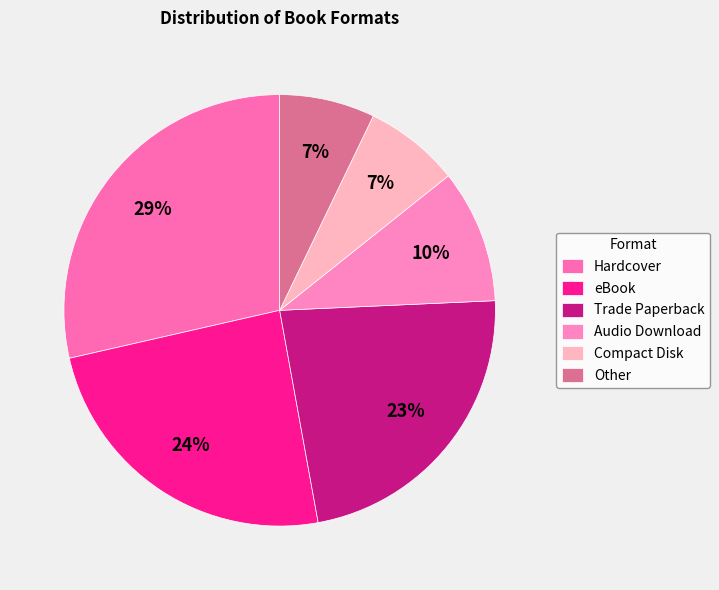

Rank the categories by value from lowest to highest.

Compact Disk, Other, Audio Download, Trade Paperback, eBook, Hardcover